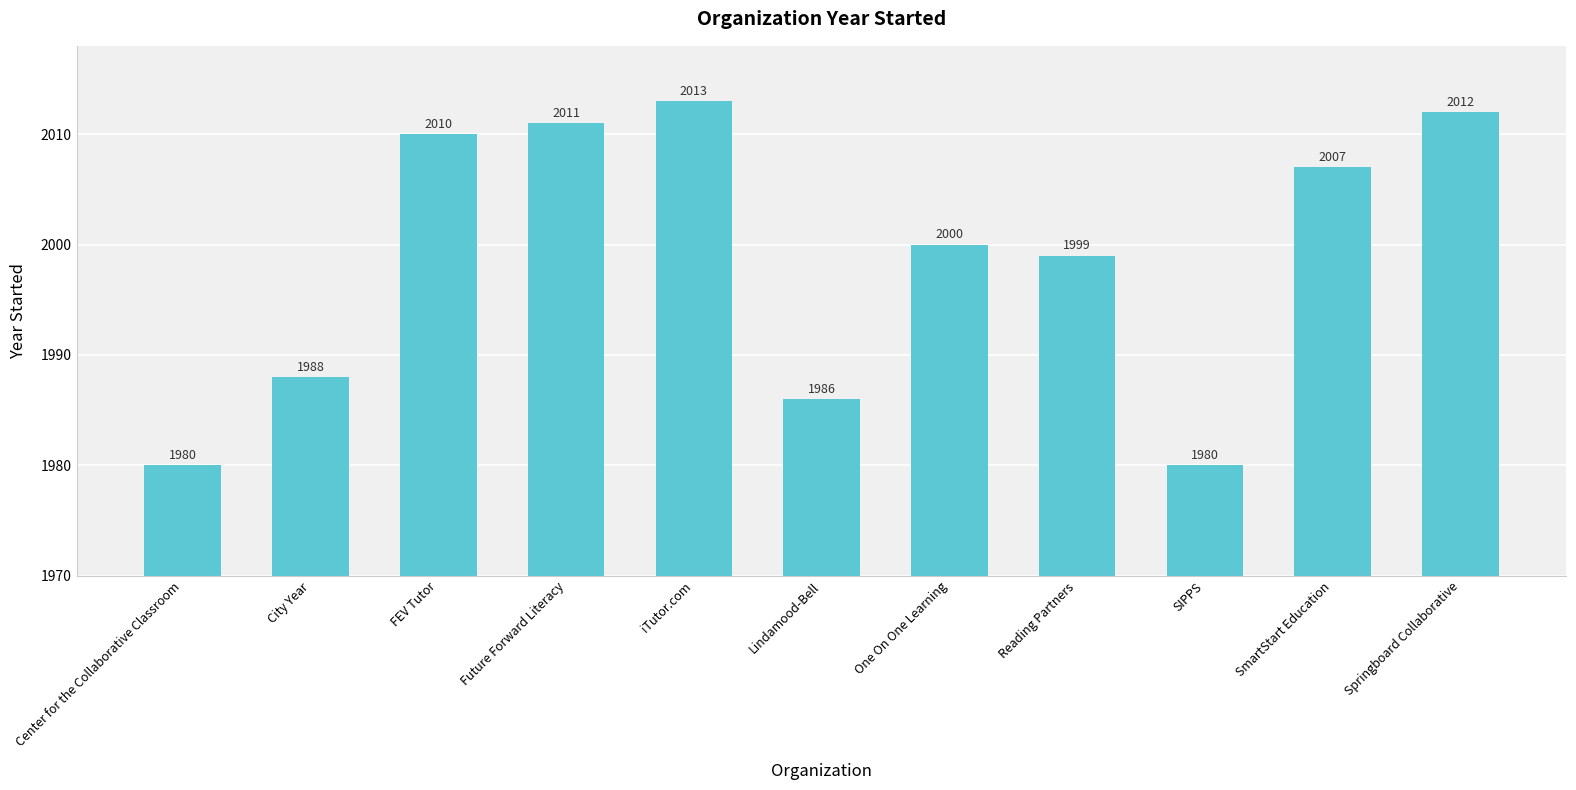

What is the label of the 1st bar from the left?

Center for the Collaborative Classroom